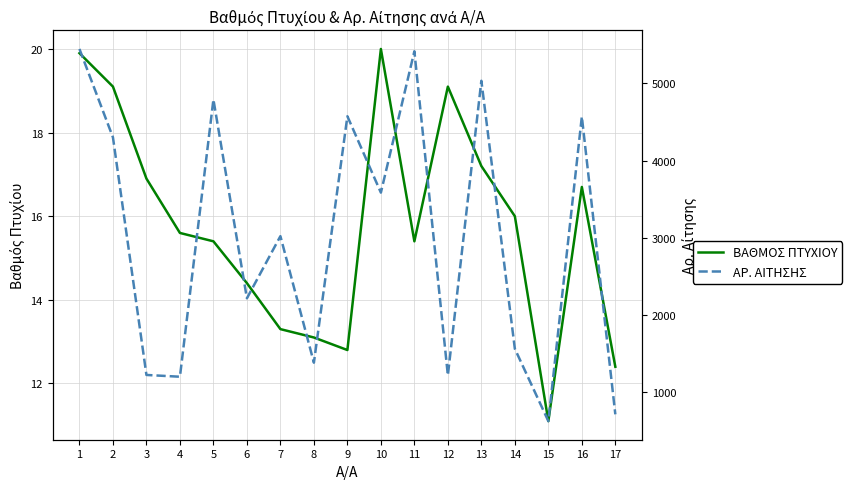

True or false: ΑΡ. ΑΙΤΗΣΗΣ and ΒΑΘΜΟΣ ΠΤΥΧΙΟΥ cross at least once.

False